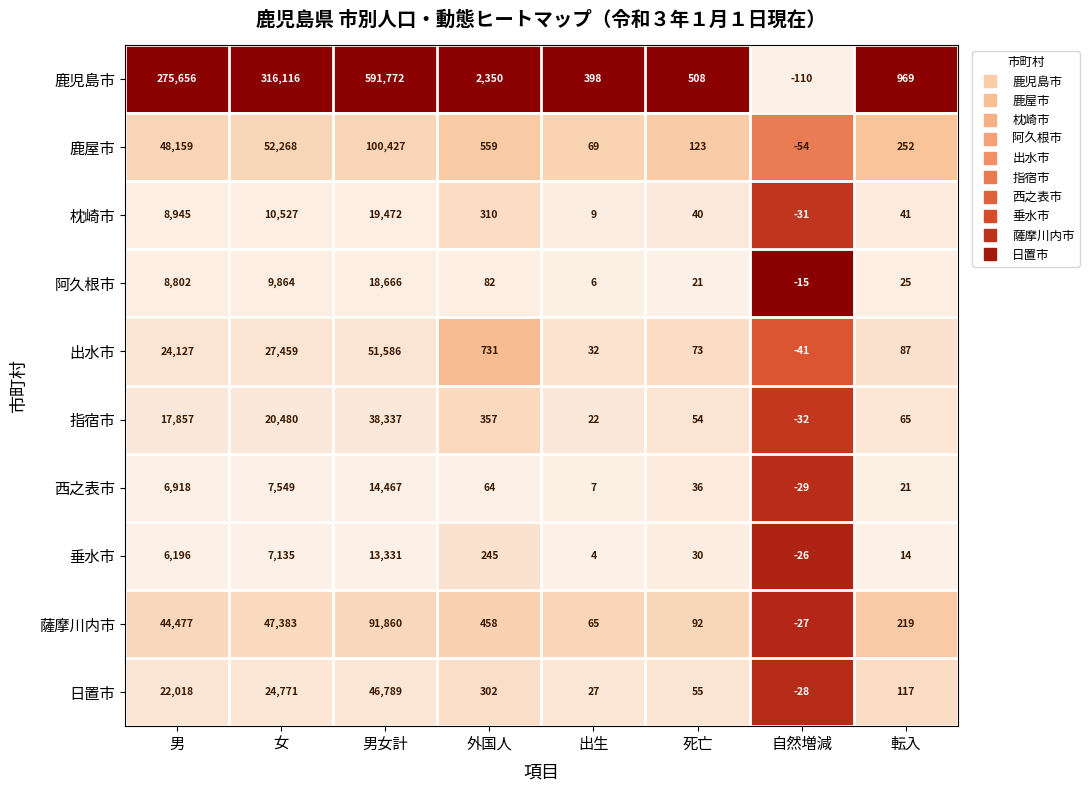

What is the maximum value shown in the chart?

591772